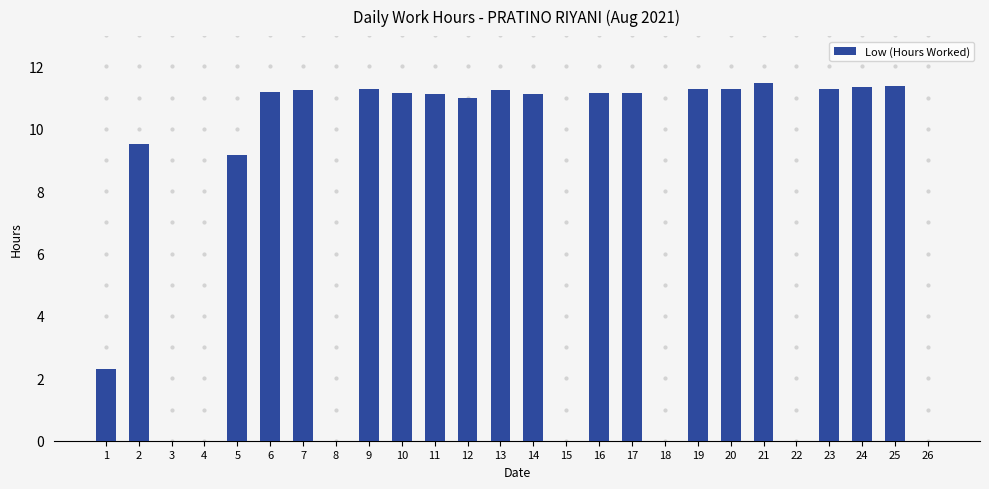

Approximately how many times larger is the value at 23 compared to 2?

1.2